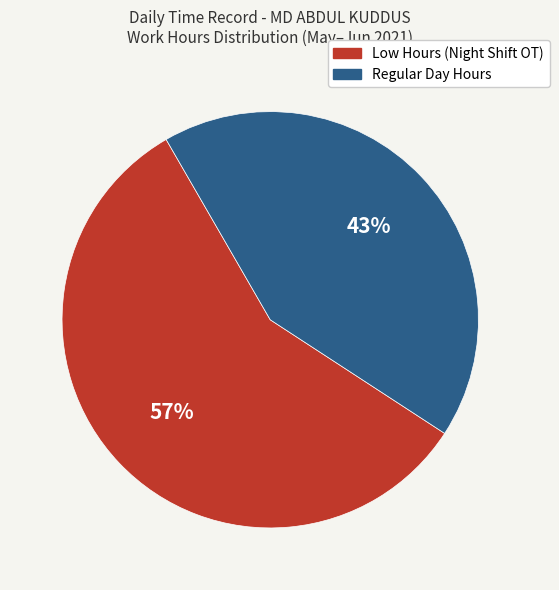

To the nearest percent, what is the average slice percentage?

50%